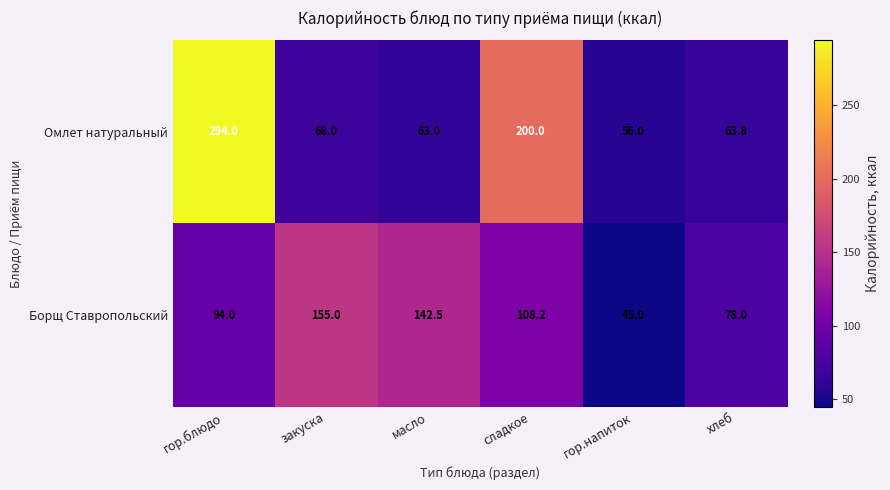

Which series has the largest total across all categories?

Омлет натуральный